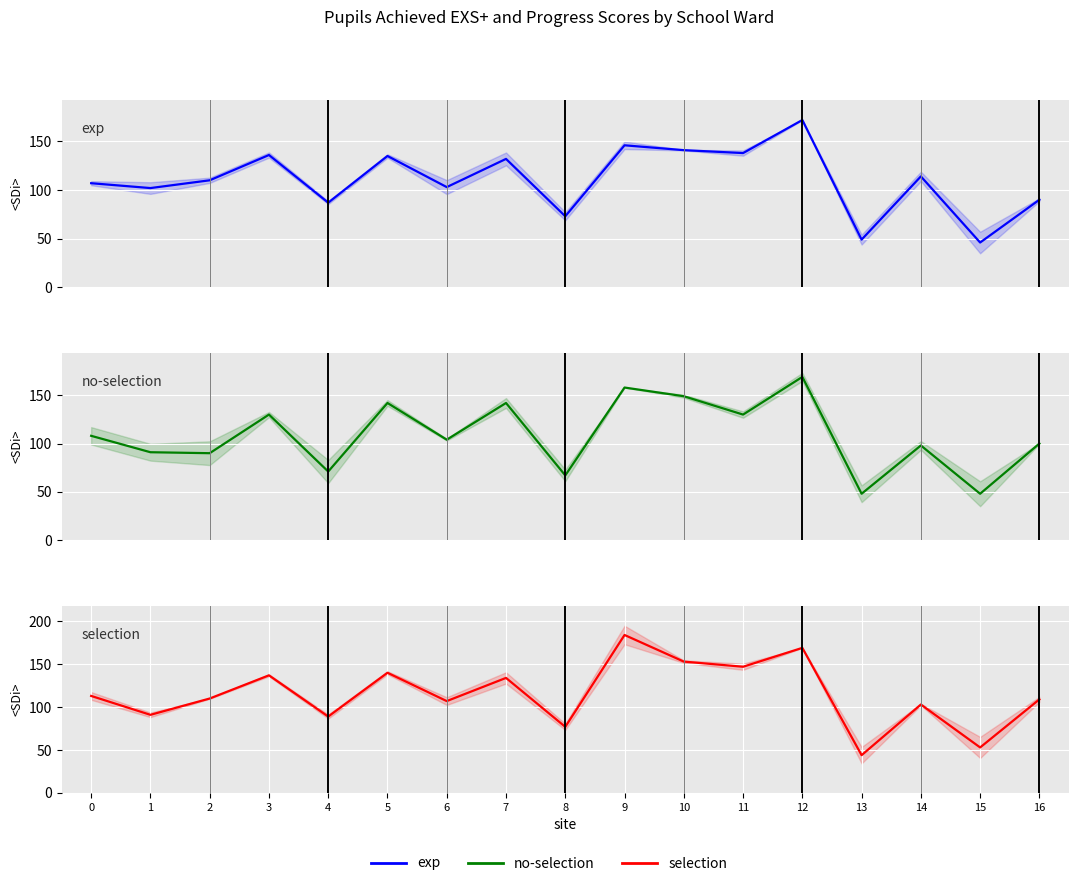

Between which two adjacent categories do Maths EXS+ and Writing EXS+ first intersect?

4 and 5